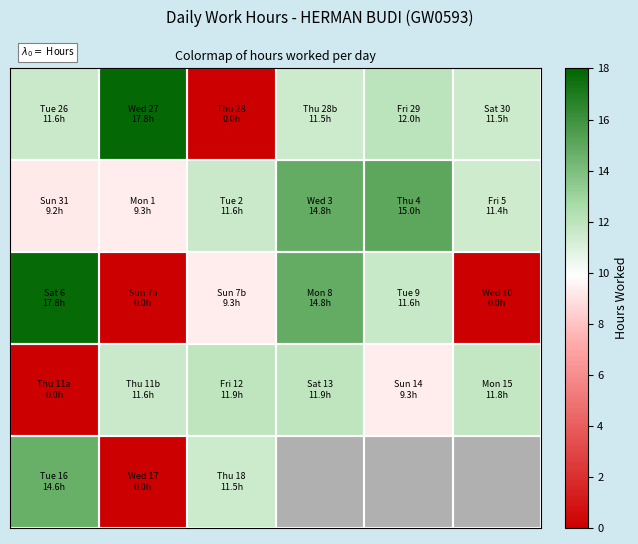

At how many categories does at least one series exceed 15?

2